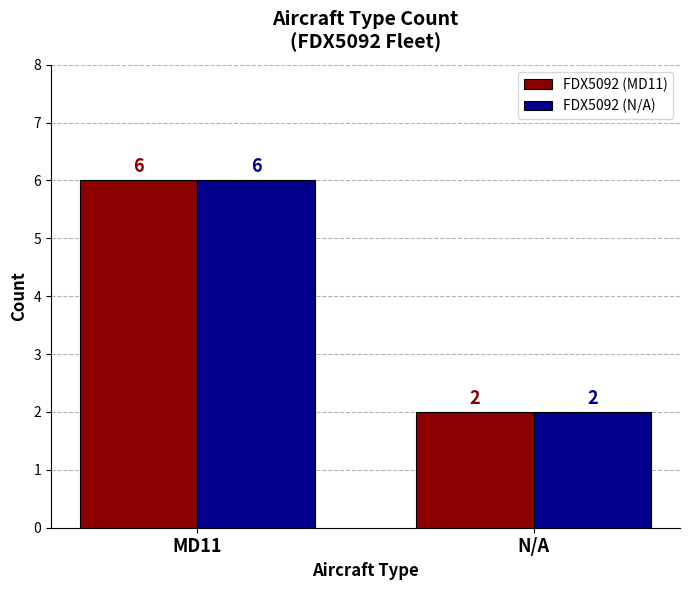

Which category has the lowest value in the FDX5092 (N/A) series?

N/A